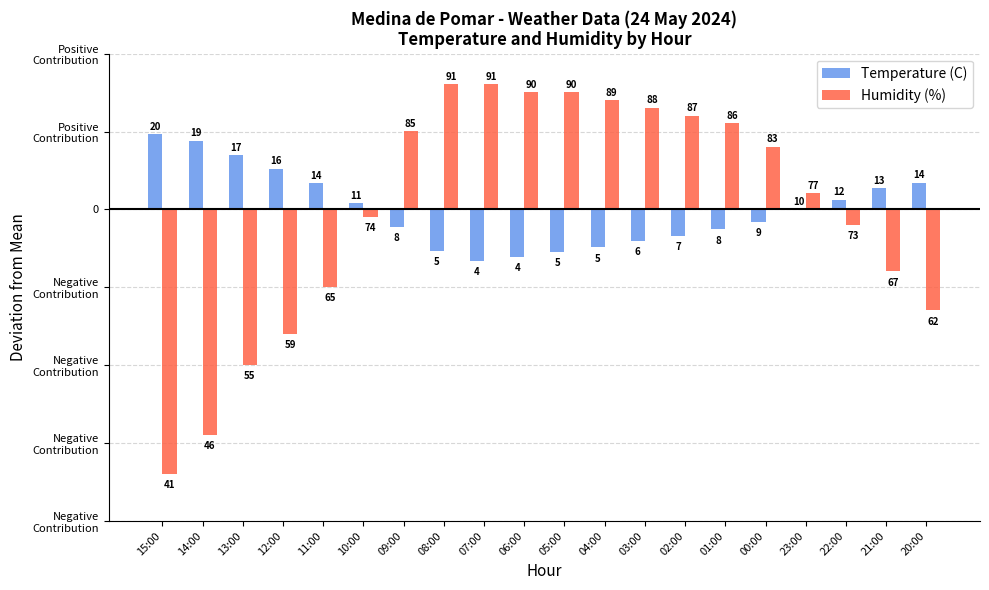

Does the chart contain stacked bars?

No